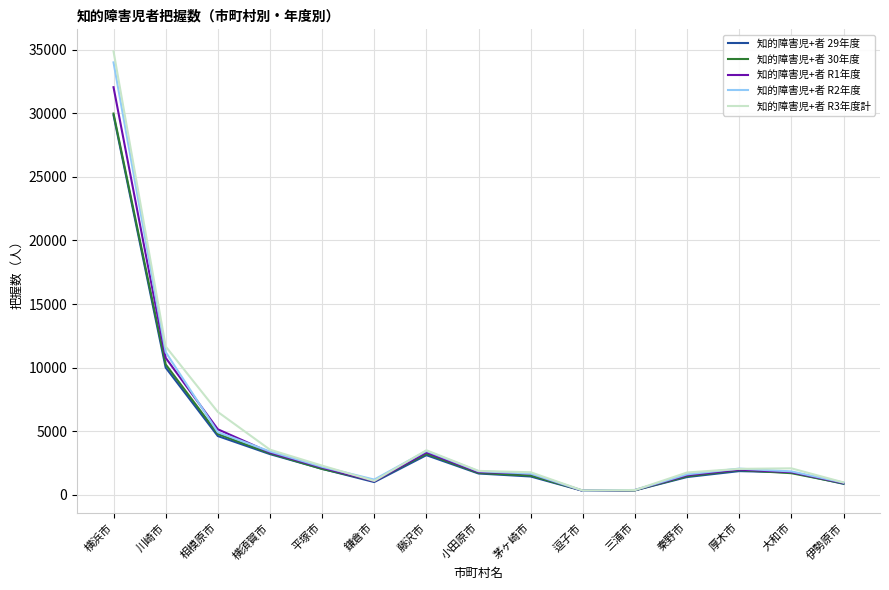

What is the difference between the maximum and second lowest values in the 知的障害児+者 R2年度 series?

33598